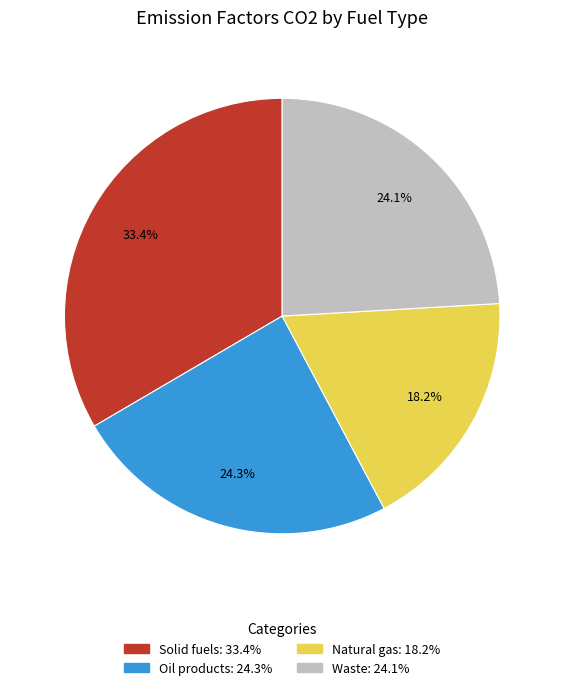

Does Solid fuels represent more than half of the total?

No